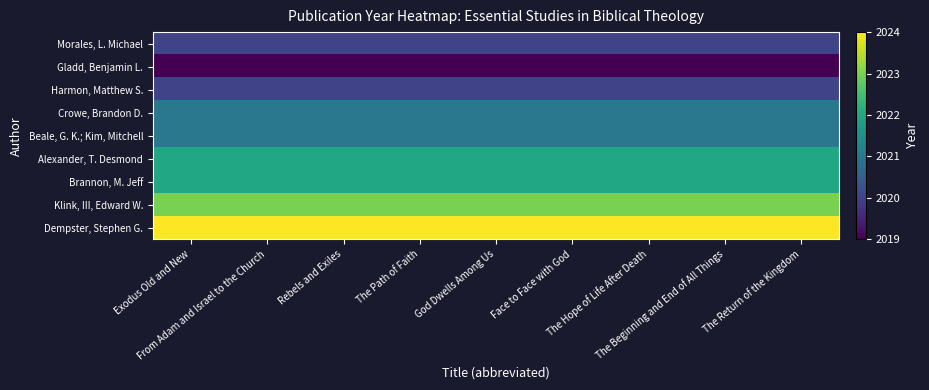

What is the total value across all series at The Beginning and End of All Things?

18192